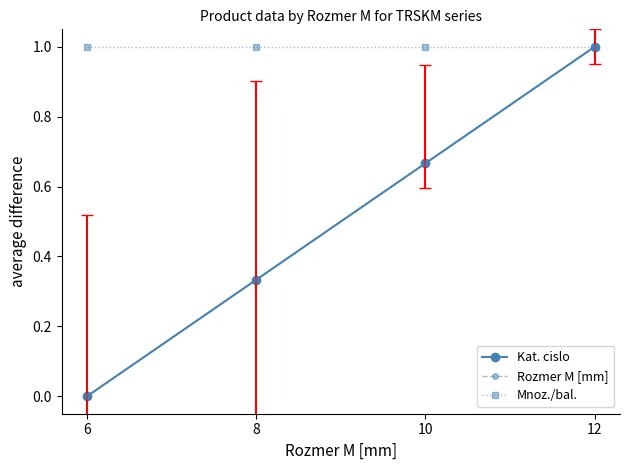

What is the total value across all series at 12?

3.0